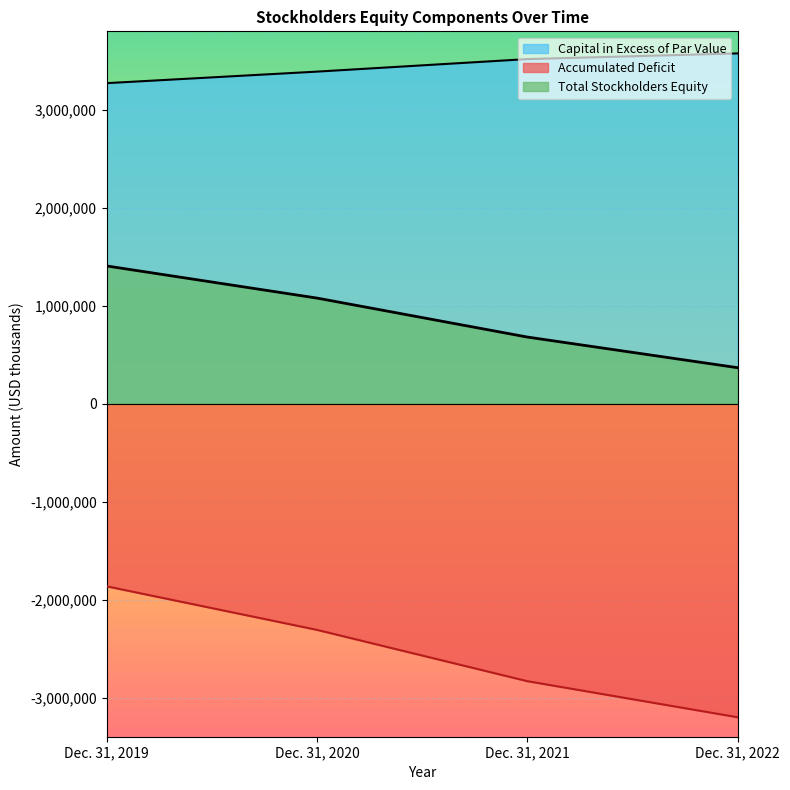

True or false: Total Stockholders Equity and Capital in Excess of Par Value cross at least once.

False